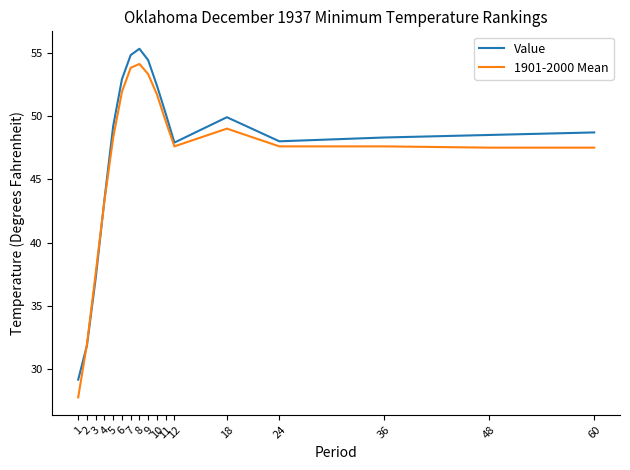

What are all the series names shown in the legend?

Value, 1901-2000 Mean